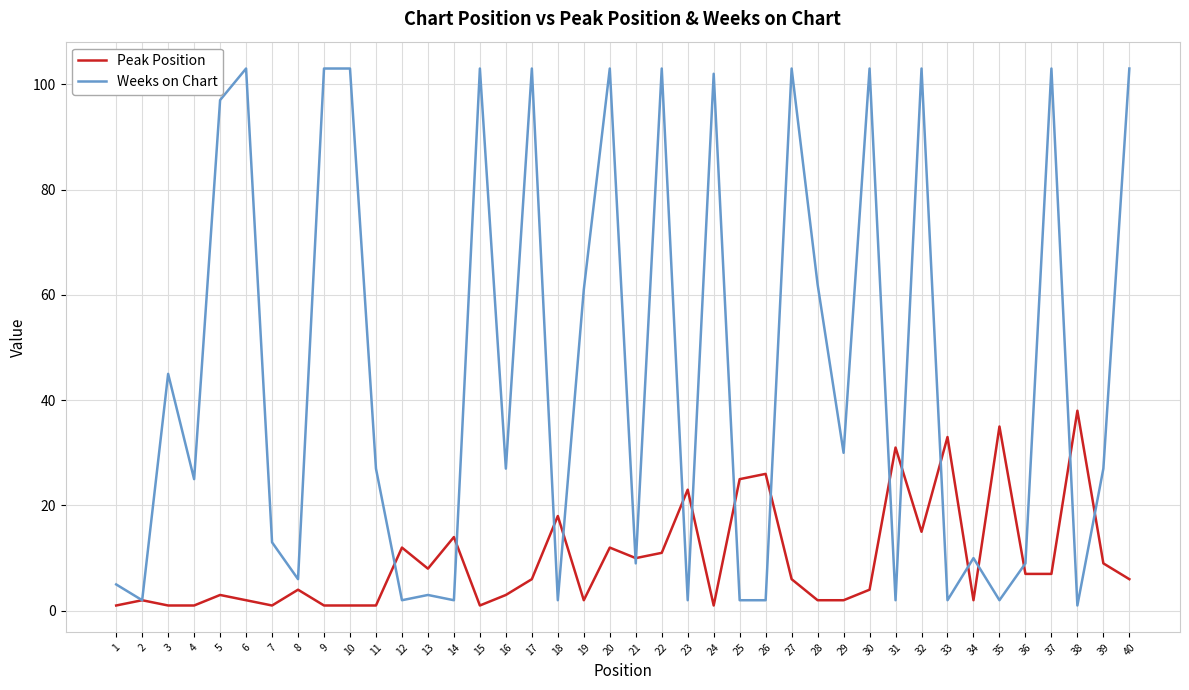

Rank the series at 19 from highest to lowest value.

Weeks on Chart, Peak Position